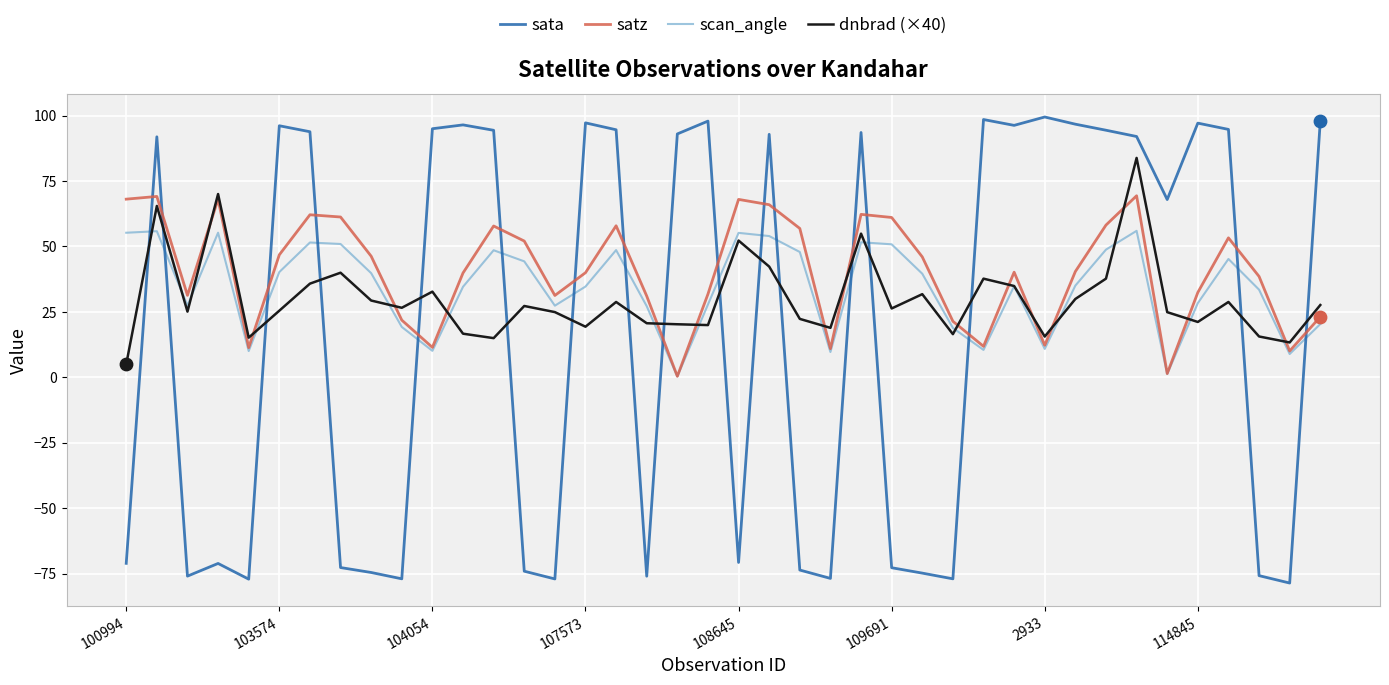

How many times do satz and sata cross each other?

17